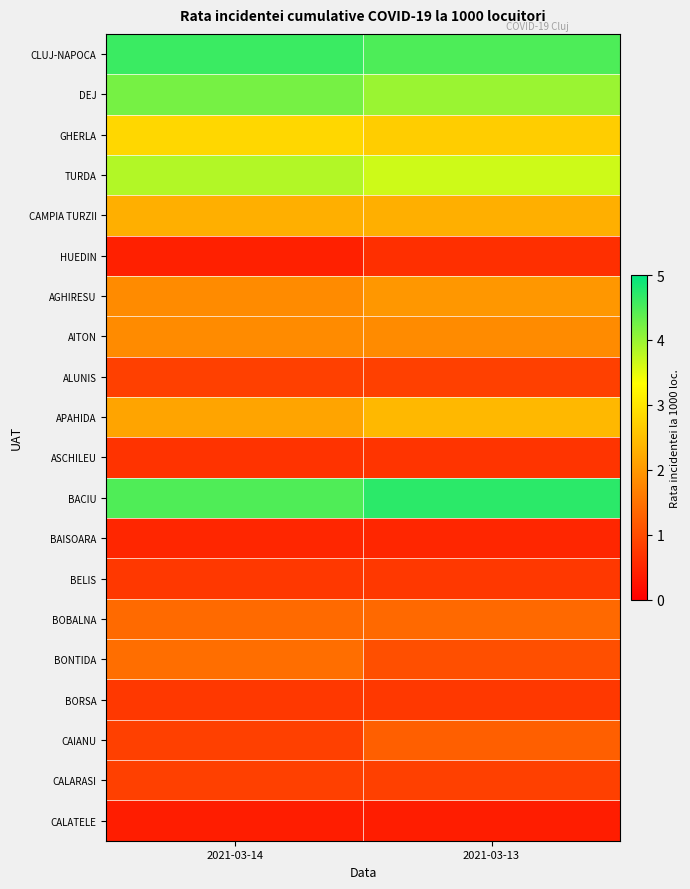

List the series in order of their peak value, lowest first.

CALATELE, BAISOARA, HUEDIN, ASCHILEU, BELIS, BORSA, ALUNIS, CALARASI, CAIANU, BOBALNA, BONTIDA, AITON, AGHIRESU, CAMPIA TURZII, APAHIDA, GHERLA, TURDA, DEJ, CLUJ-NAPOCA, BACIU